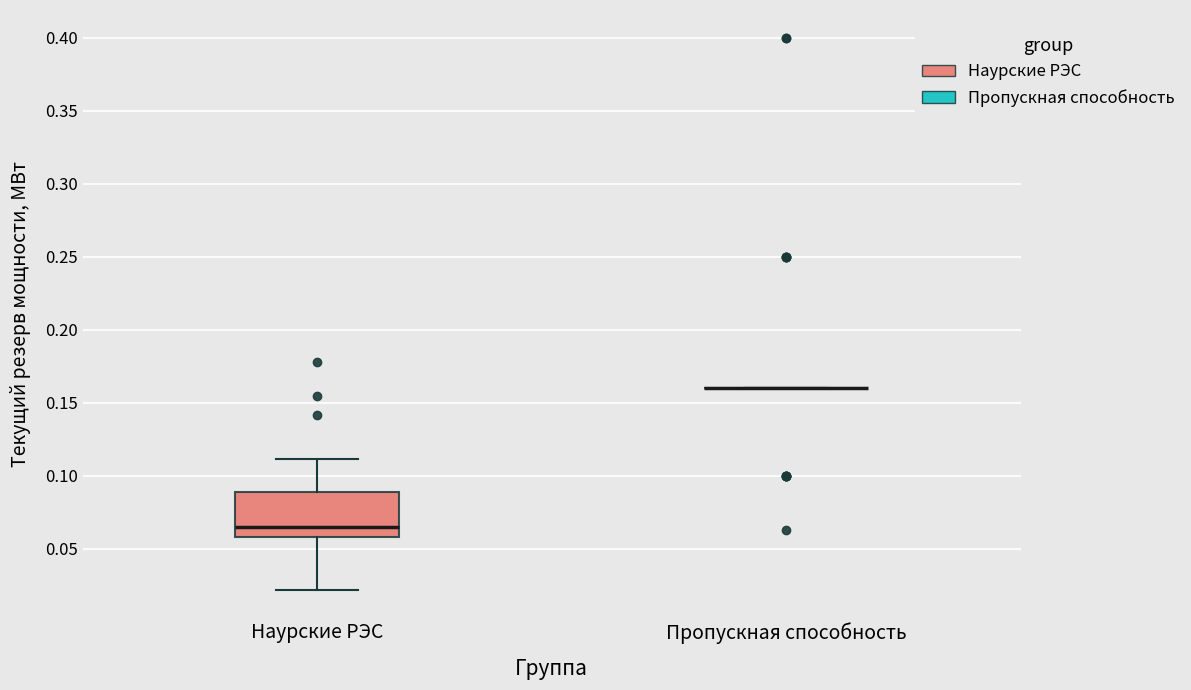

Reading left to right, transcribe this box plot: for each box, give where its median line is, the range the box spans, and where its two whiskers end, as read against the y-axis. The values are not printed on the chart, so give them approximately, as read against the axis.

Наурские РЭС: median 0.065, box 0.060 to 0.090, whiskers 0.020 to 0.110
Пропускная способность: box collapsed to a line at 0.160, whiskers 0.160 to 0.160